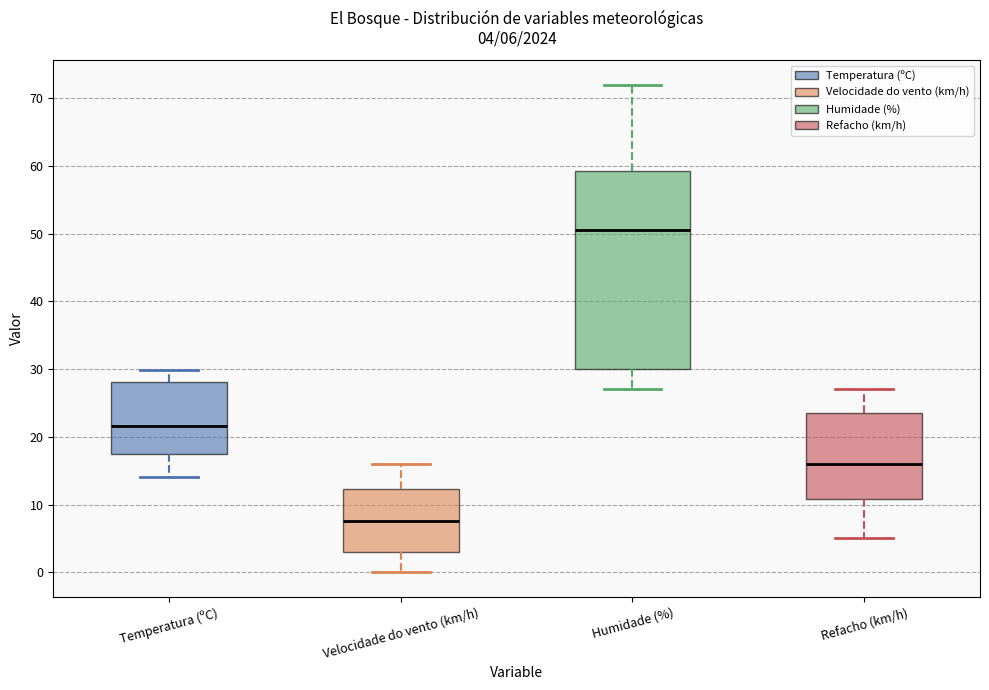

Which box's median line is the highest?

Humidade (%)